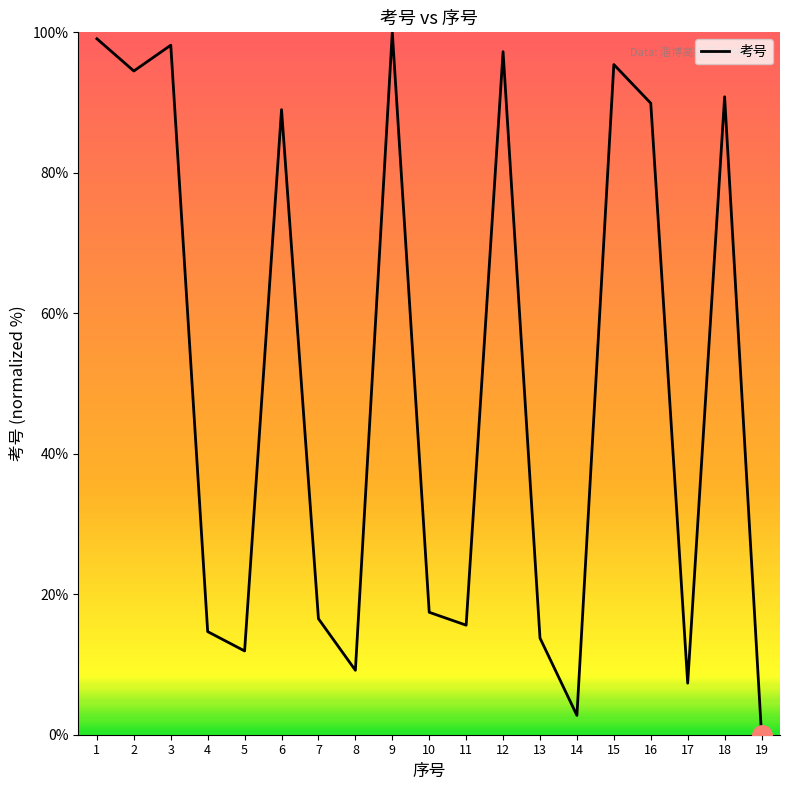

Reading left to right, what are all the values shown in this chart?

1=99.1	2=94.5	3=98.2	4=14.7	5=11.9	6=89.0	7=16.5	8=9.2	9=100.0	10=17.4	11=15.6	12=97.2	13=13.8	14=2.8	15=95.4	16=89.9	17=7.3	18=90.8	19=0.0